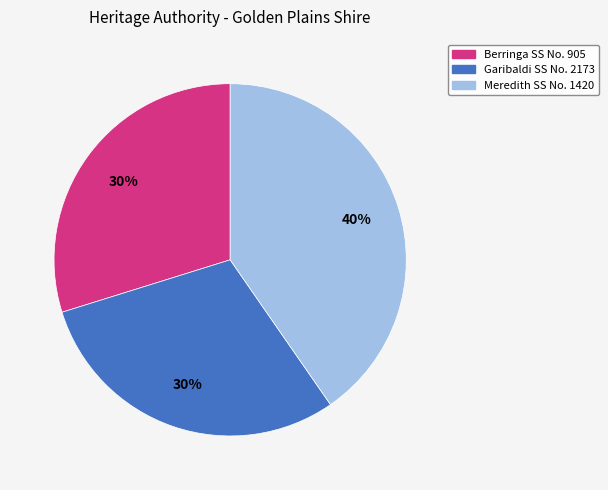

To the nearest percent, what is the average slice percentage?

33%